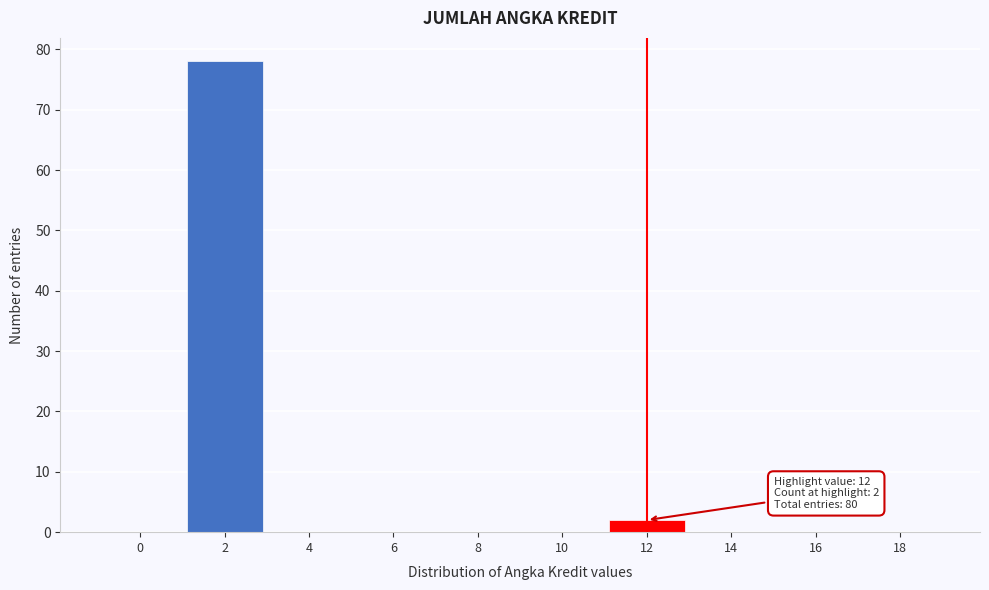

Reading left to right, list all the values displayed in this chart.

0=0	2=78	4=0	6=0	8=0	10=0	12=2	14=0	16=0	18=0